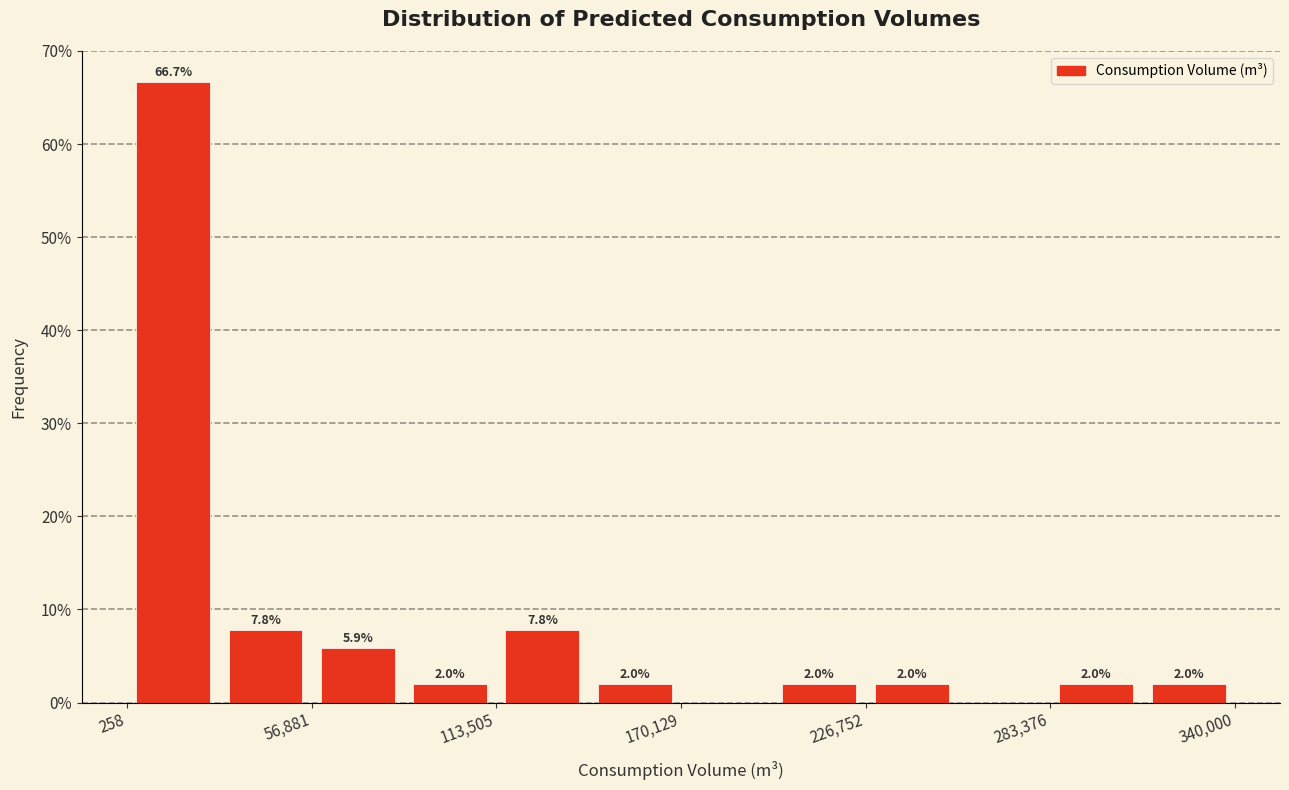

Around what value on the x-axis is the tallest bar? Give the approximate position of its centre, as read against the axis.

10000